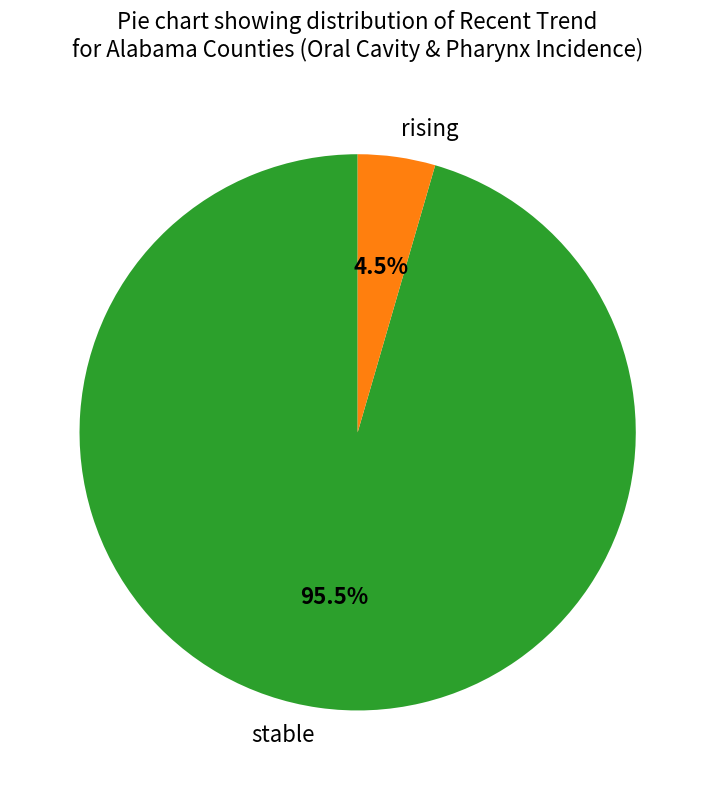

Between rising and stable, which is larger?

stable